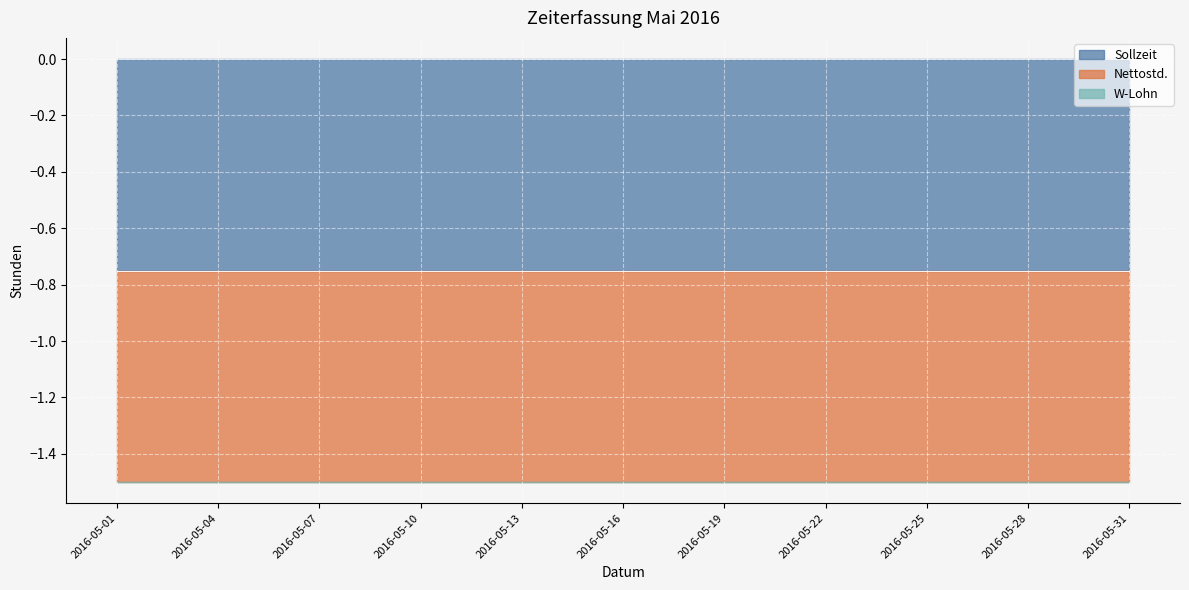

Is the value of Nettostd. at 2016-05-16 greater than the value of W-Lohn at 2016-05-05?

No